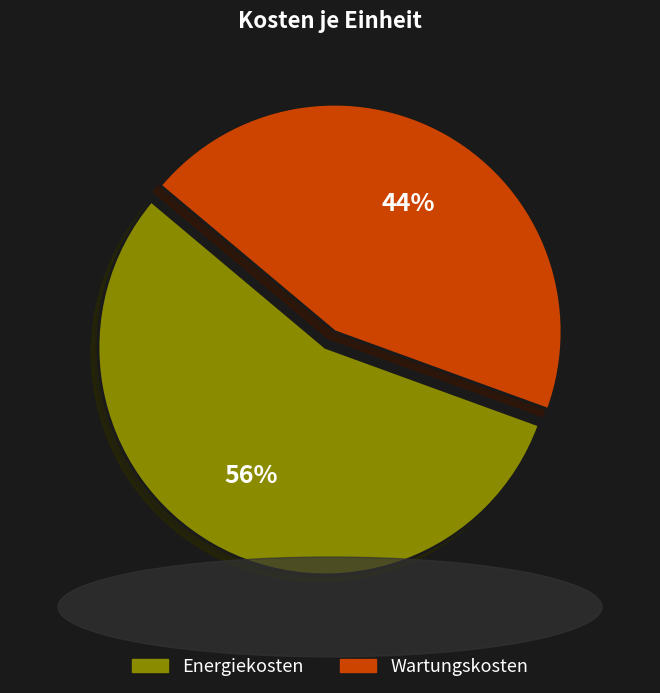

Rank the categories by value from highest to lowest.

Energiekosten, Wartungskosten